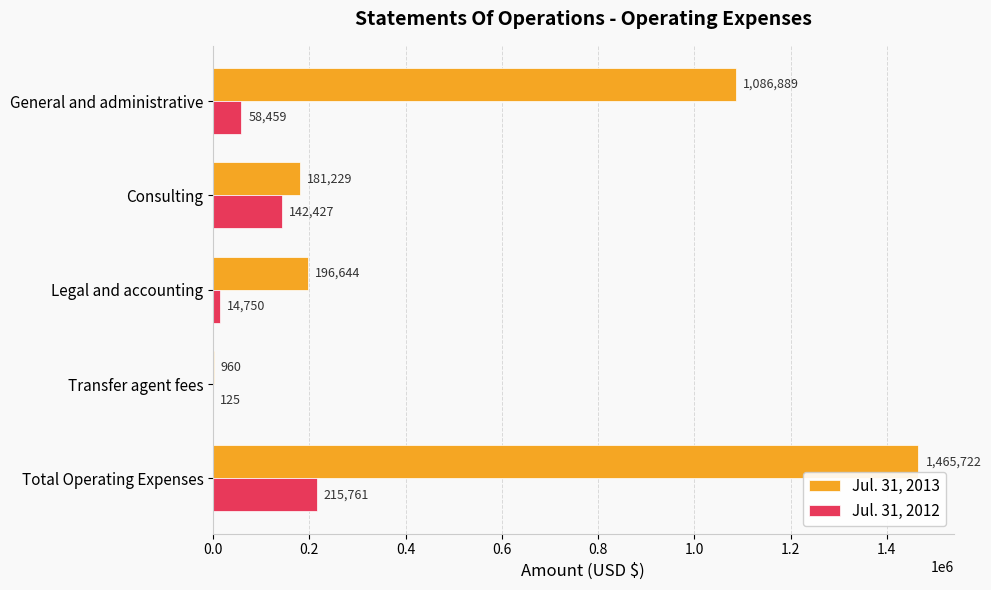

Which label corresponds to the largest value in the chart?

Total Operating Expenses